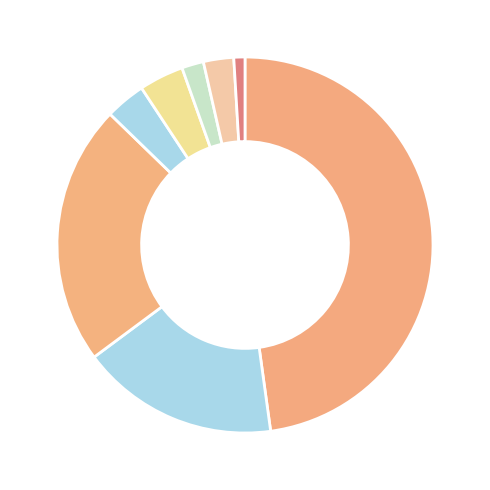

Which slice is the largest?

Western Europe